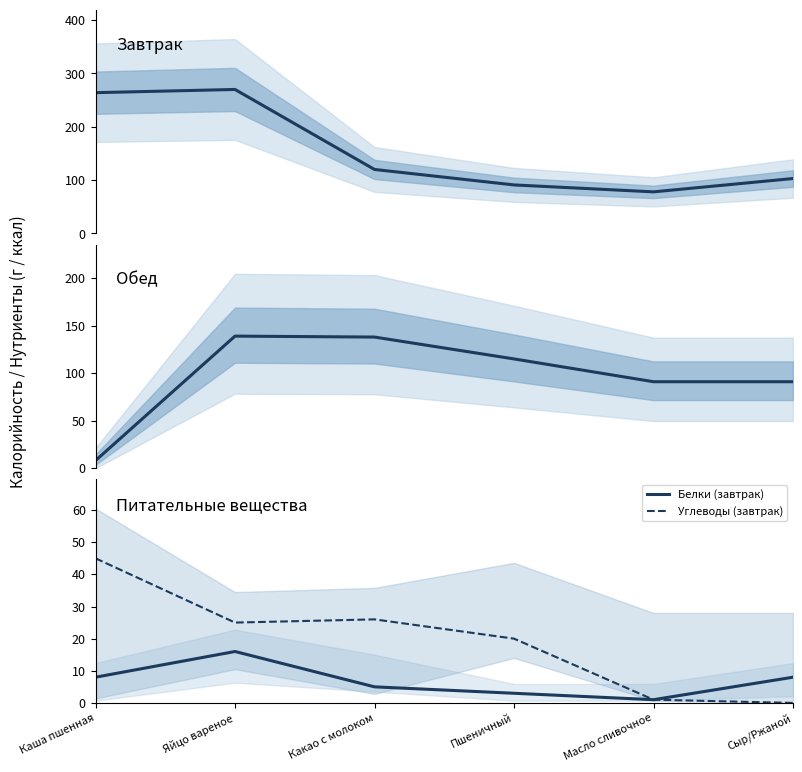

Reading left to right, extract all data points from this chart.

Завтрак: 264	270	120	91	78	103
Обед: 8	139	138	115	91	91
Белки (завтрак): 8	16	5	3	1	8
Углеводы (завтрак): 45	25	26	20	1	0